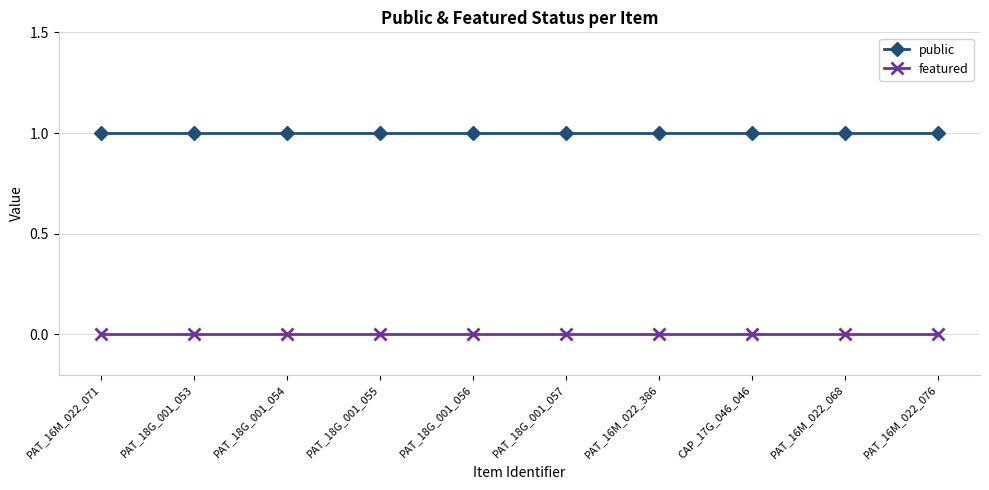

What are all the series names shown in the legend?

public, featured